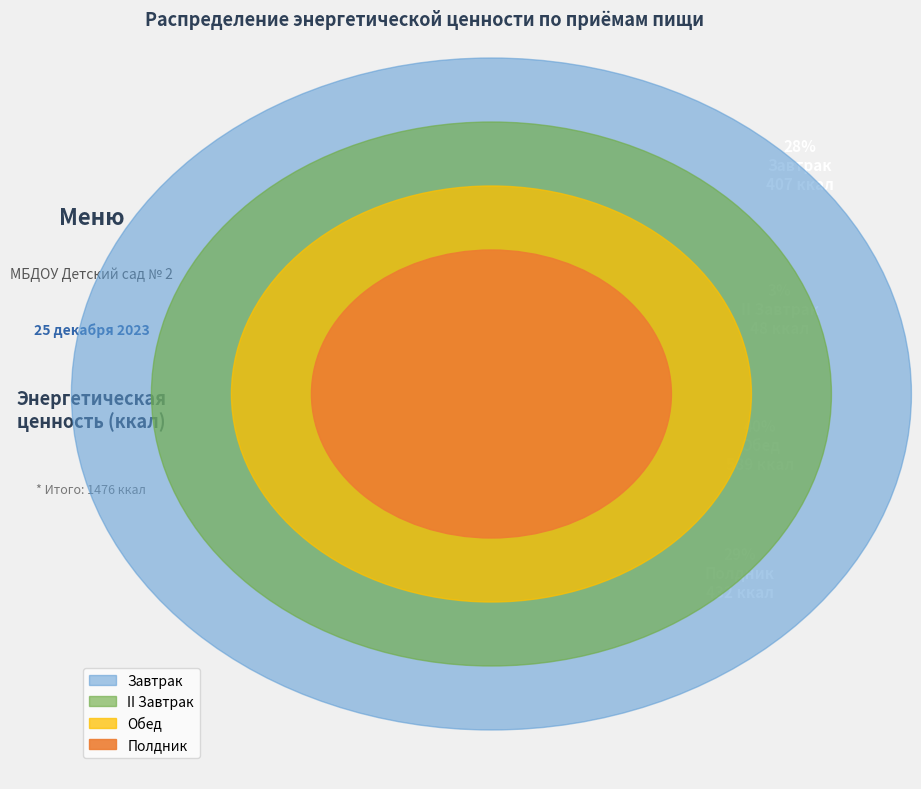

What is the change in value from II Завтрак to Обед?

+540.8